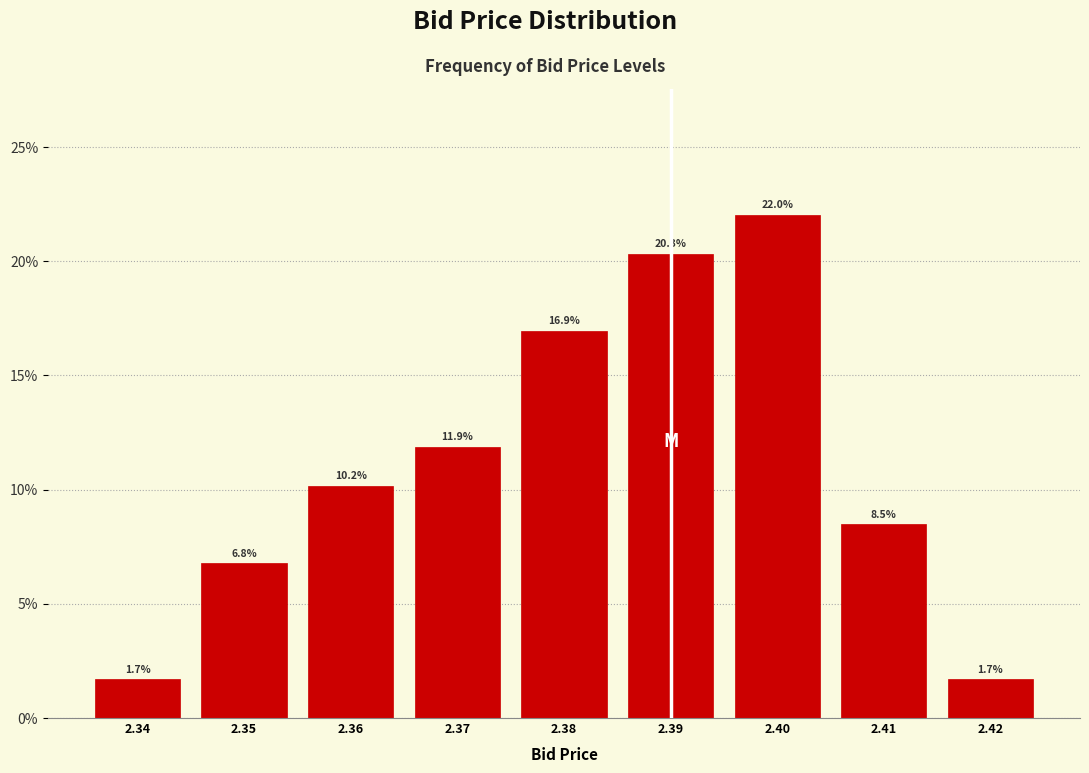

Are the bars horizontal?

No